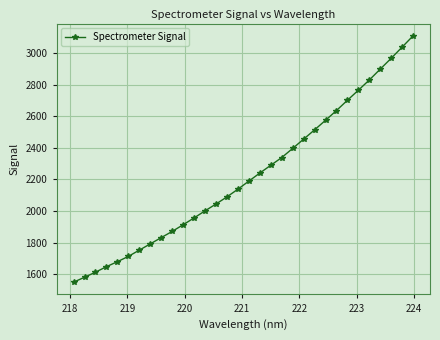

What is the maximum value shown in the chart?

3107.8